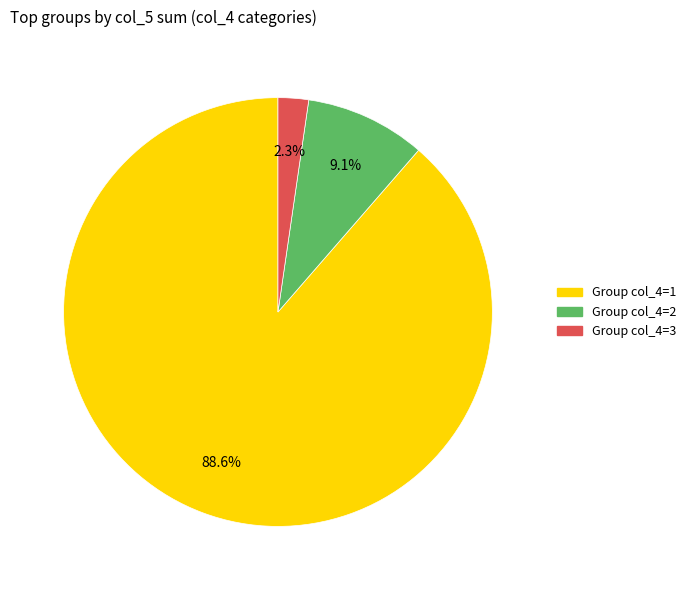

How many slices are in this pie chart?

3